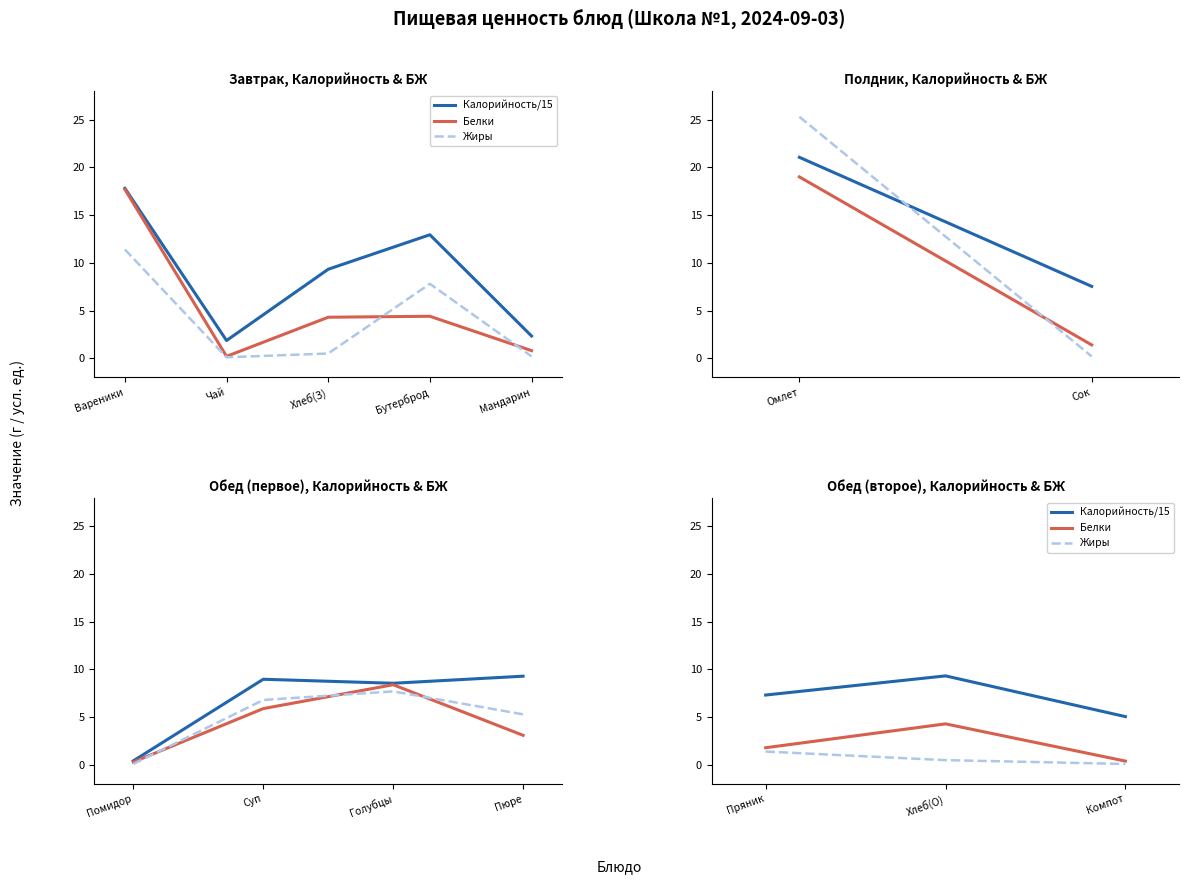

Count the number of data series in this chart.

3